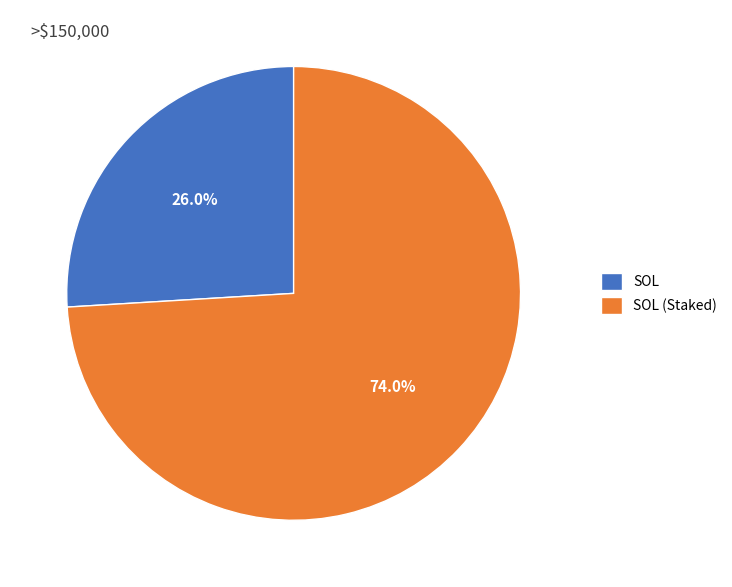

To the nearest percent, what percentage of the pie is SOL?

26%